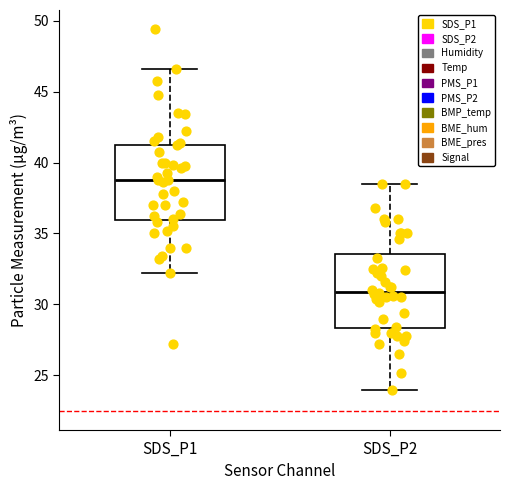

Reading left to right, transcribe this box plot: for each box, give where its median line is, the range the box spans, and where its two whiskers end, as read against the y-axis. The values are not printed on the chart, so give them approximately, as read against the axis.

SDS_P1: median 39.0, box 36.0 to 41.5, whiskers 32.5 to 46.5
SDS_P2: median 31.0, box 28.5 to 33.5, whiskers 24.0 to 38.5